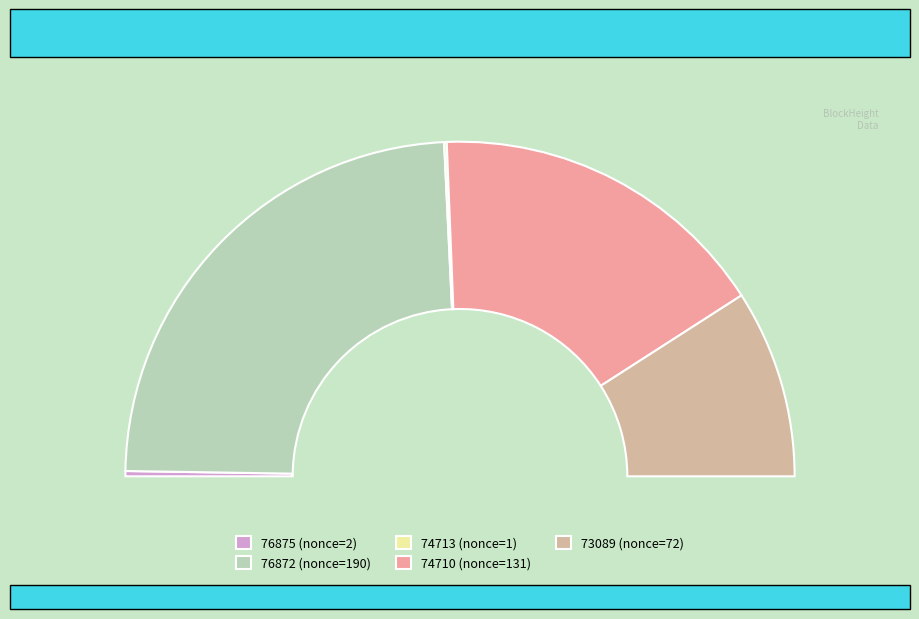

Is there any slice that represents more than half of the pie?

No